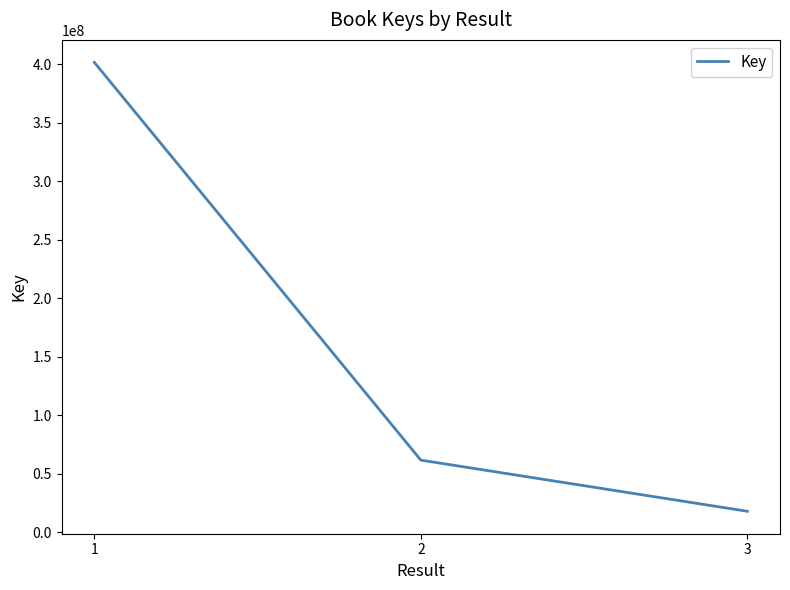

True or false: the data shows 17801846 at 3.

True